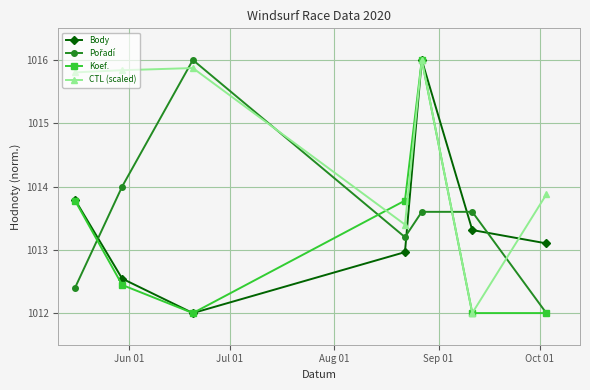

True or false: Koef. has more than 2 interior local peaks.

False